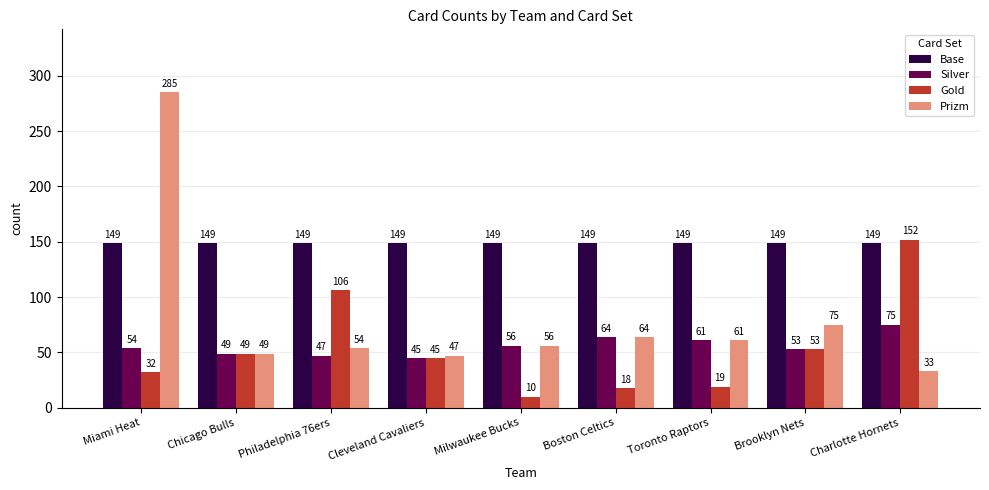

What is the label of the 3rd bar from the right?

Toronto Raptors